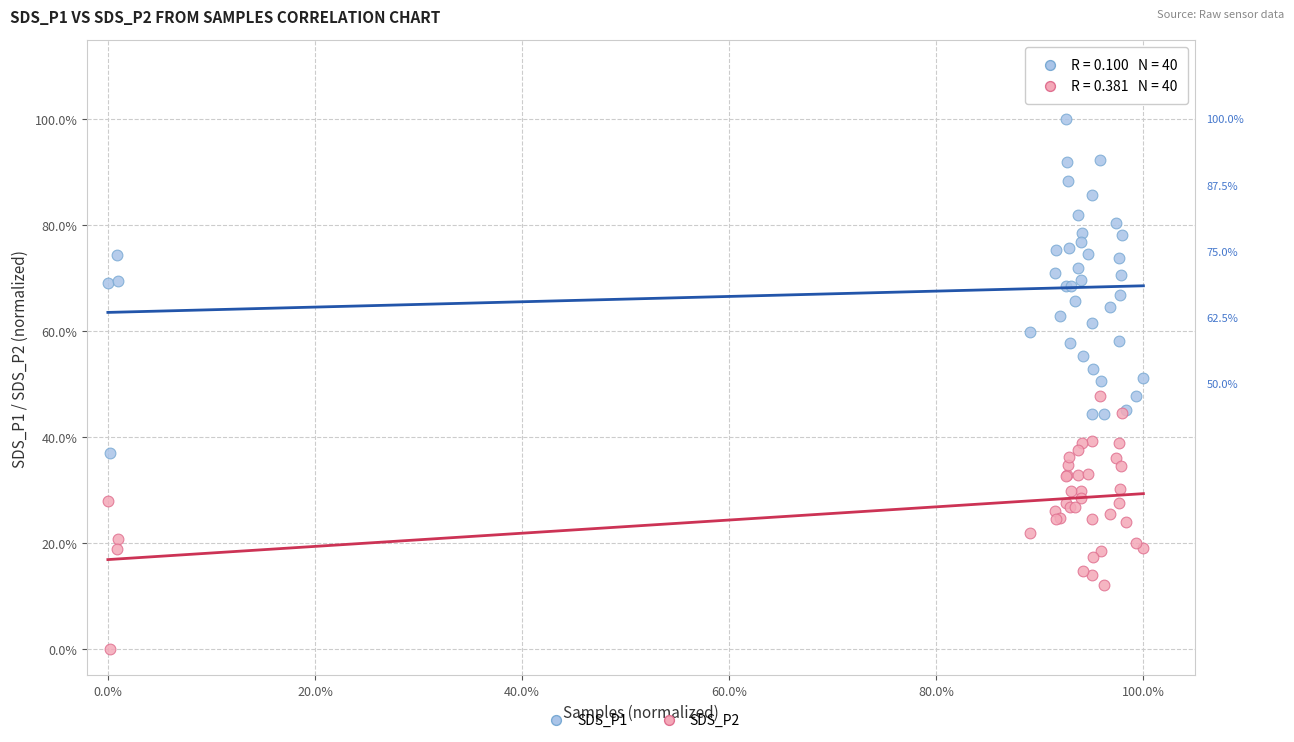

Which series has the widest spread of Y values?

SDS_P1